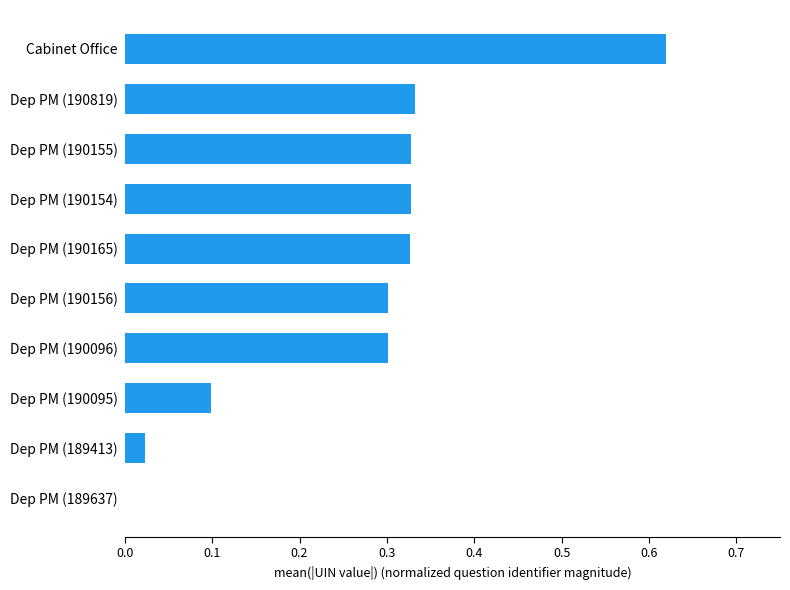

The value at Dep PM (190165) is 0.3. True or false?

True